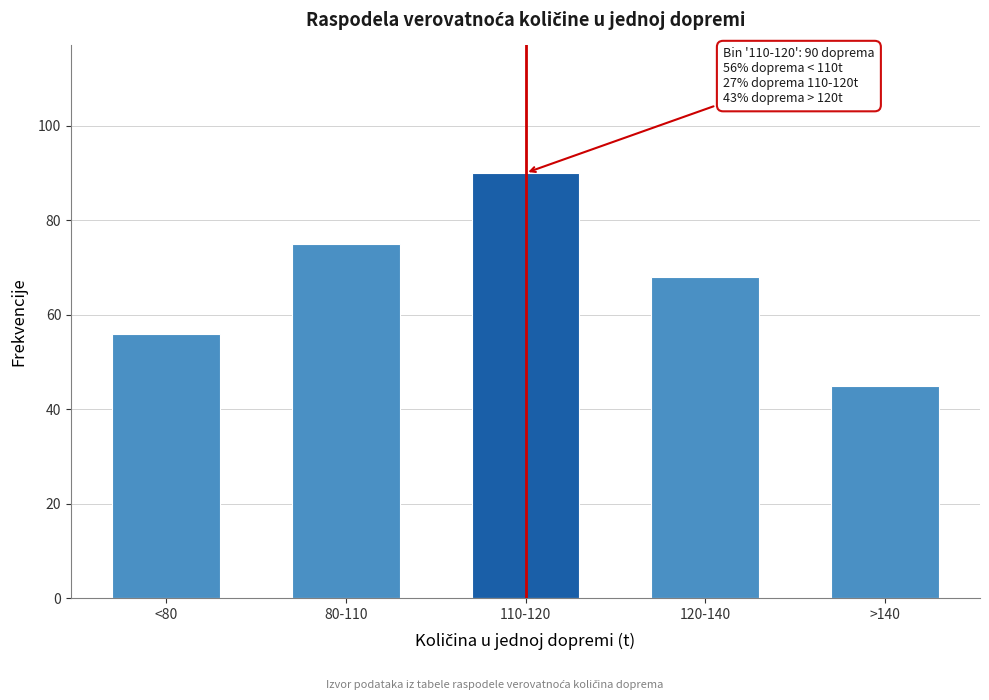

Reading left to right, transcribe all the data shown in this chart.

<80=56	80-110=75	110-120=90	120-140=68	>140=45